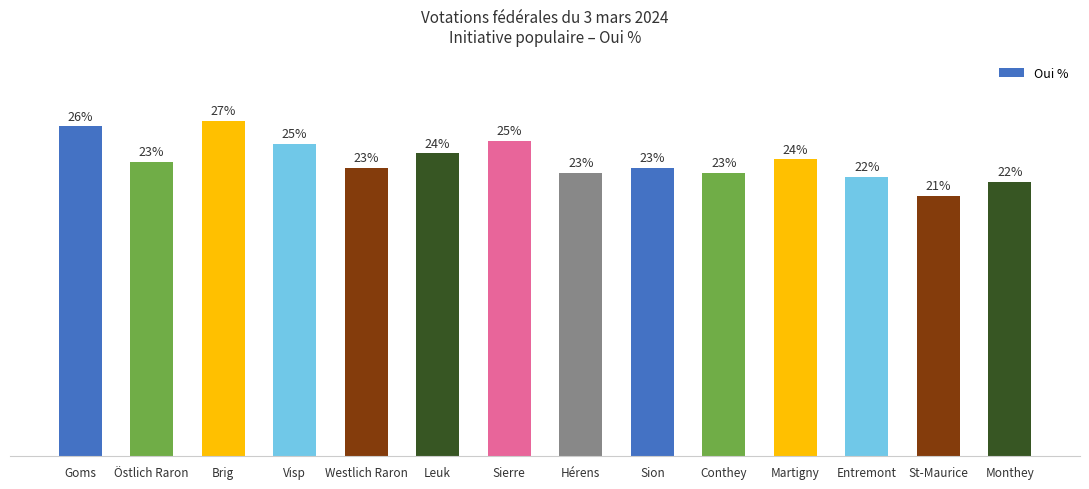

Does the chart contain stacked bars?

No